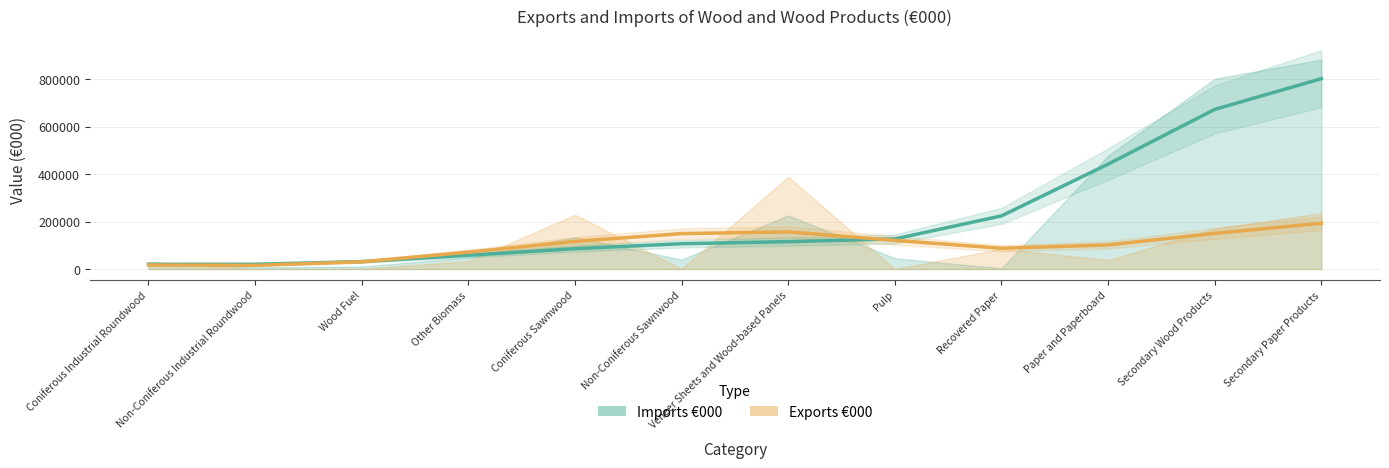

Reading left to right, what are all the values shown in this chart?

Imports €000: Coniferous Industrial Roundwood=20196.2	Non-Coniferous Industrial Roundwood=20019.3	Wood Fuel=31452.5	Other Biomass=57952.4	Coniferous Sawnwood=85903.9	Non-Coniferous Sawnwood=106625.5	Veneer Sheets and Wood-based Panels=115495.0	Pulp=126936.1	Recovered Paper=224123.7	Paper and Paperboard=442316.7	Secondary Wood Products=673092.2	Secondary Paper Products=802667.6
Exports €000: Coniferous Industrial Roundwood=17133.0	Non-Coniferous Industrial Roundwood=15542.0	Wood Fuel=30543.5	Other Biomass=71307.1	Coniferous Sawnwood=116521.8	Non-Coniferous Sawnwood=149414.5	Veneer Sheets and Wood-based Panels=156744.1	Pulp=120732.6	Recovered Paper=87596.6	Paper and Paperboard=101504.1	Secondary Wood Products=150587.8	Secondary Paper Products=193039.9